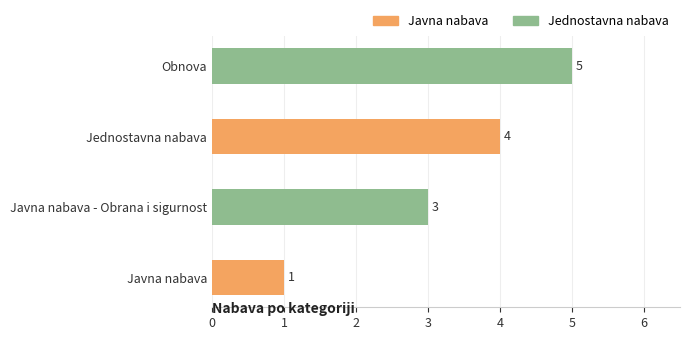

The value at Javna nabava - Obrana i sigurnost is 3. True or false?

True